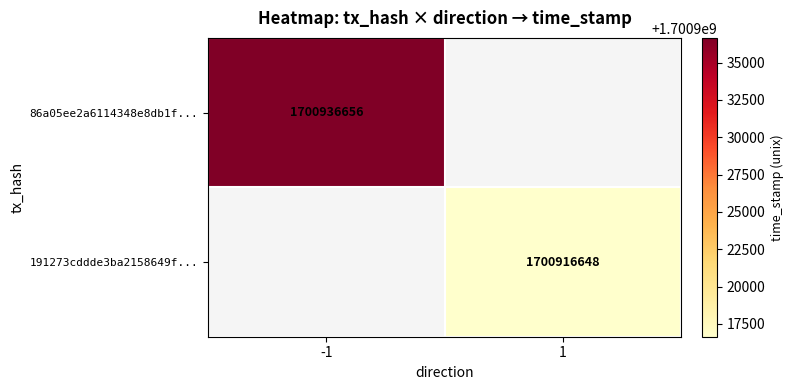

The 191273cddde3ba2158649f... series shows 1700916648 at 1. True or false?

True